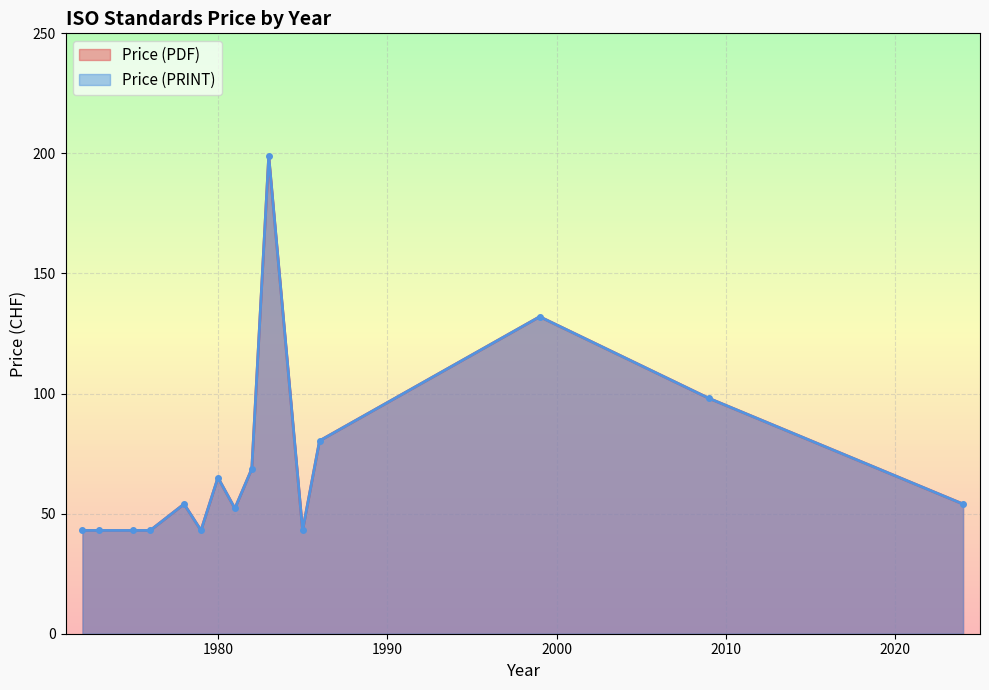

What is the minimum value for Price (PRINT)?

43